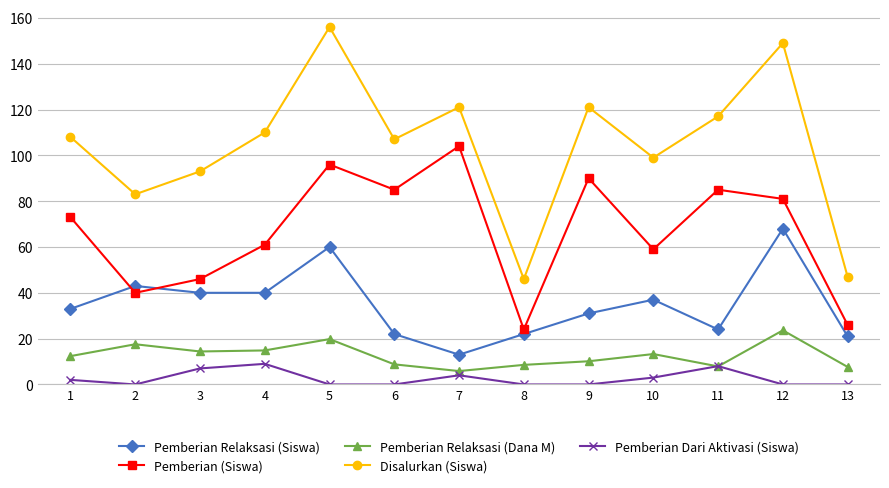

Rank the series at 10 from lowest to highest value.

Pemberian Dari Aktivasi (Siswa), Pemberian Relaksasi (Dana M), Pemberian Relaksasi (Siswa), Pemberian (Siswa), Disalurkan (Siswa)